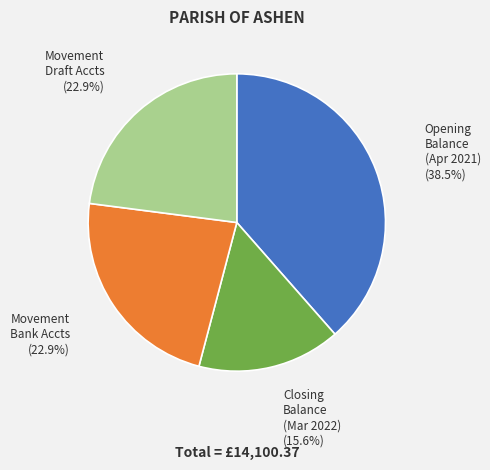

Is there any slice that represents more than half of the pie?

No